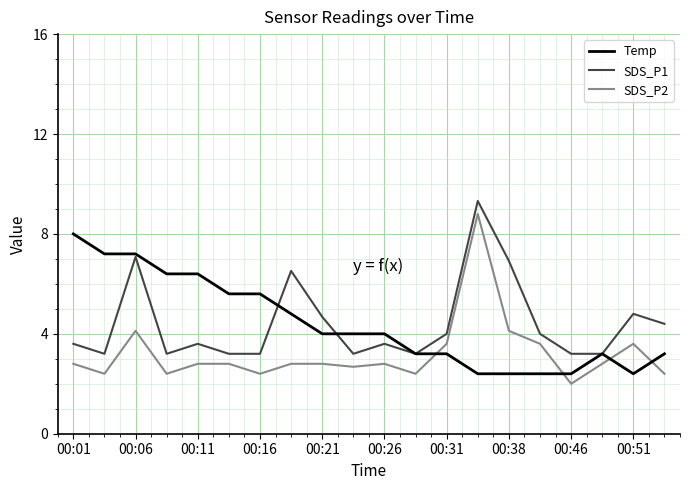

Which series has the largest range (max minus min)?

SDS_P2